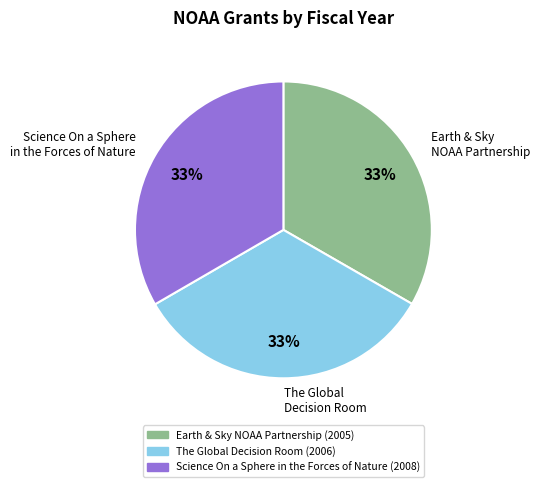

Is Science On a Sphere in the Forces of Nature the majority of the pie?

No